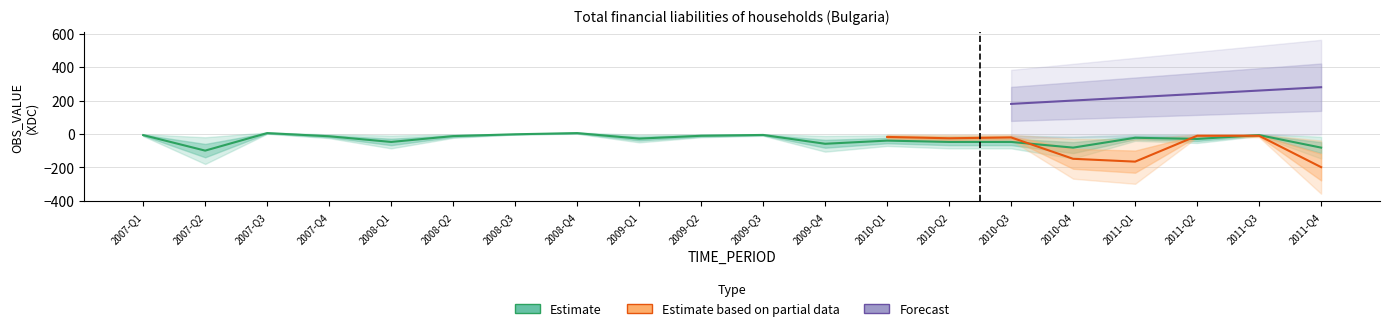

Does the chart have visible grid lines?

Yes